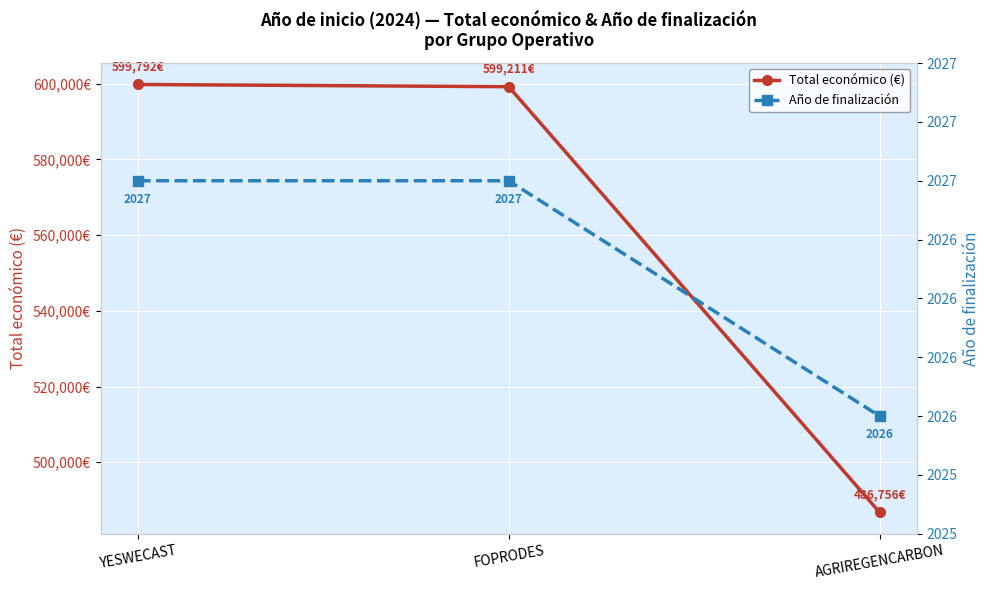

At which label does Año de finalización reach its peak?

YESWECAST